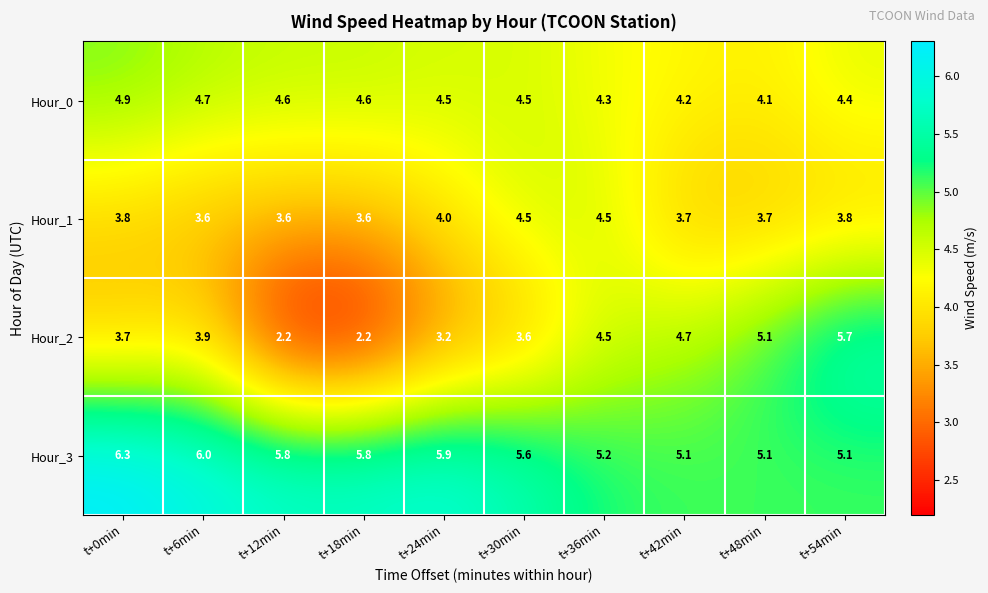

What is the difference between the maximum and second lowest values in the Hour_3 series?

1.2